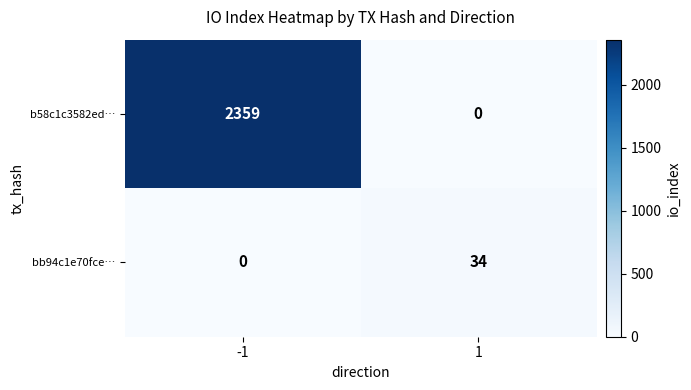

Reading left to right, list all the values displayed in this chart.

b58c1c3582ed…: 2359	0
bb94c1e70fce…: 0	34